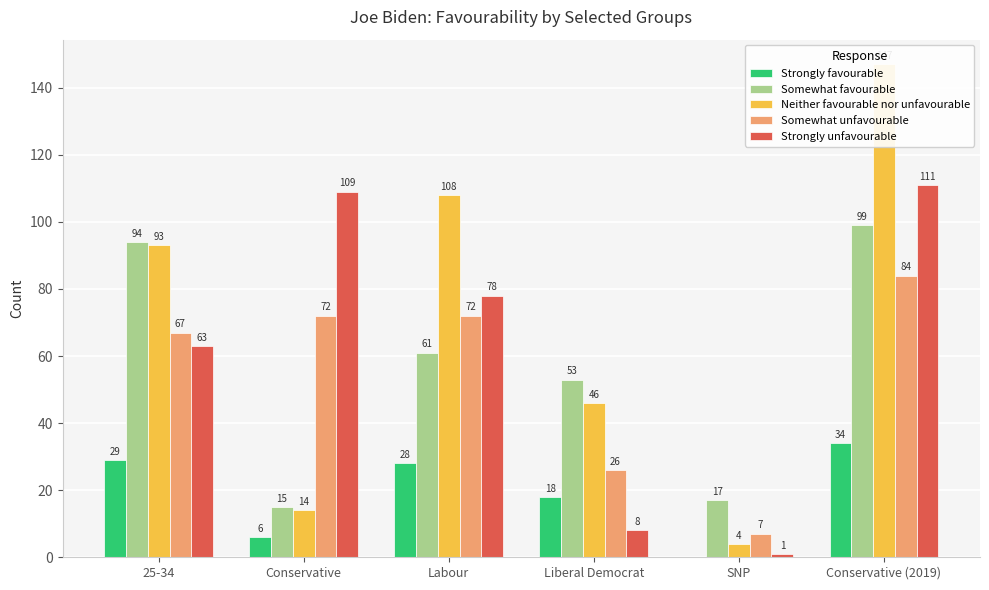

What is the label of the 5th bar from the left?

SNP